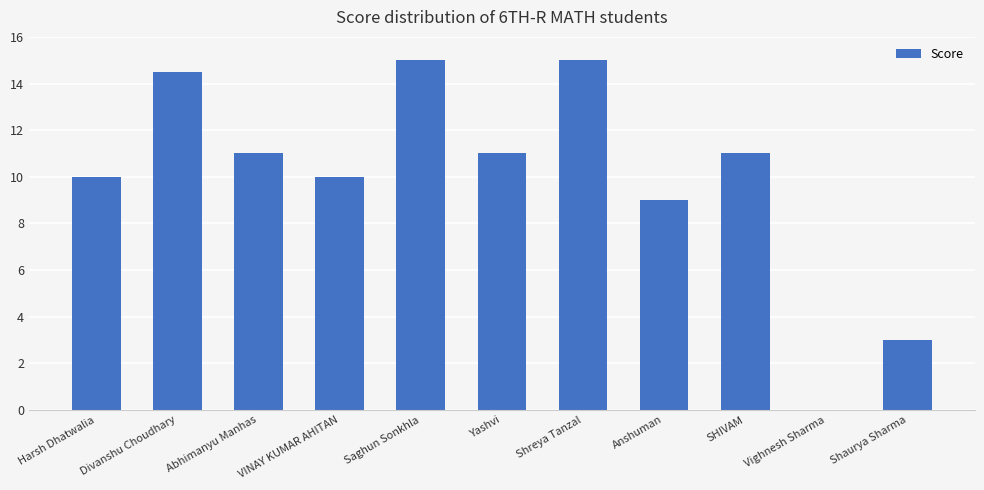

Reading left to right, list all the values displayed in this chart.

10.0	14.5	11.0	10.0	15.0	11.0	15.0	9.0	11.0	0.0	3.0